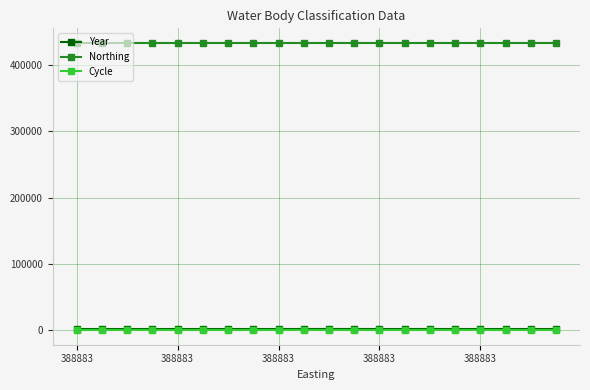

What is the lowest value of the Cycle series?

3